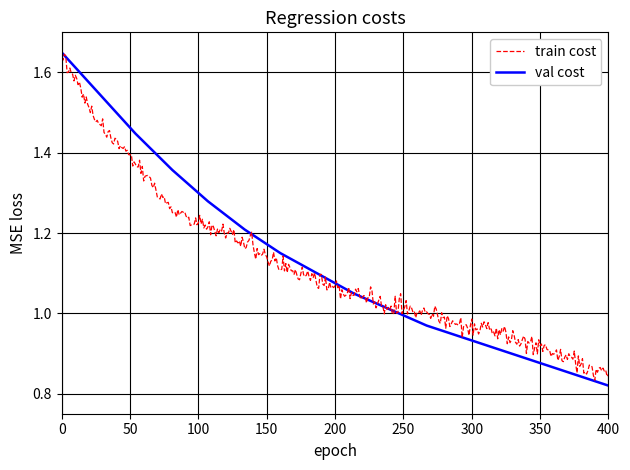

Which series has the widest spread of values?

val cost